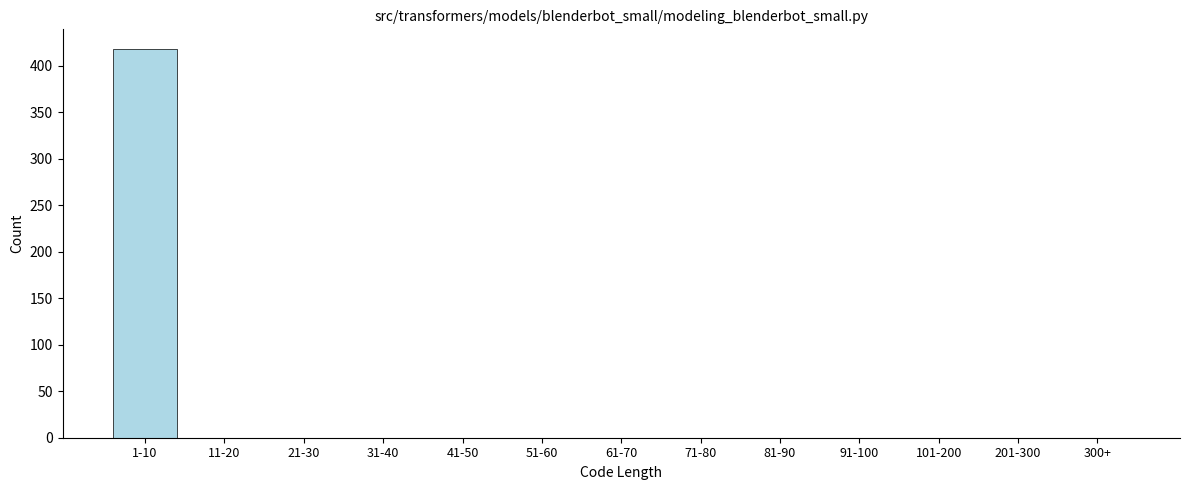

Reading right to left, list all the values displayed in this chart.

300+=0	201-300=0	101-200=0	91-100=0	81-90=0	71-80=0	61-70=0	51-60=0	41-50=0	31-40=0	21-30=0	11-20=0	1-10=418